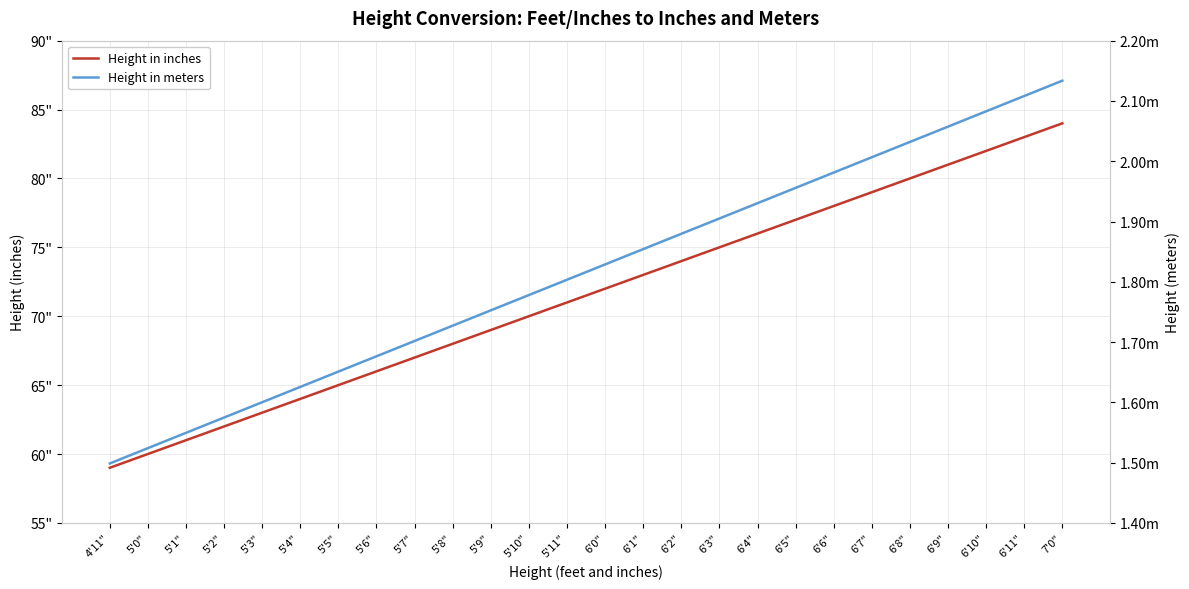

True or false: Height in meters and Height in inches intersect in this chart.

False